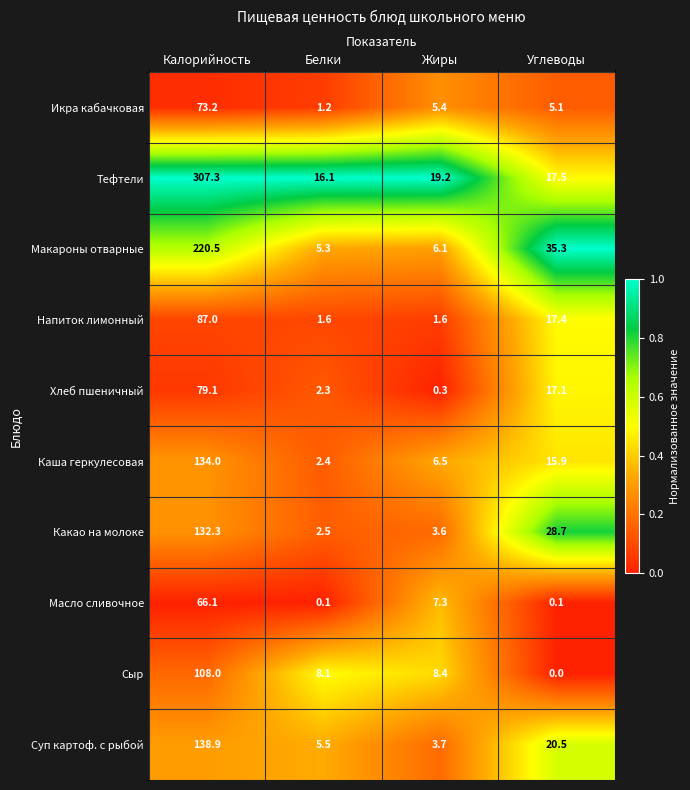

At how many categories does at least one series exceed 14?

4